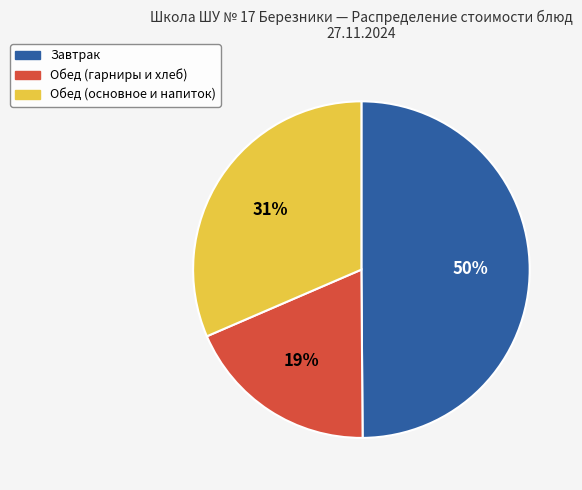

To the nearest percent, what is the average slice percentage?

33%